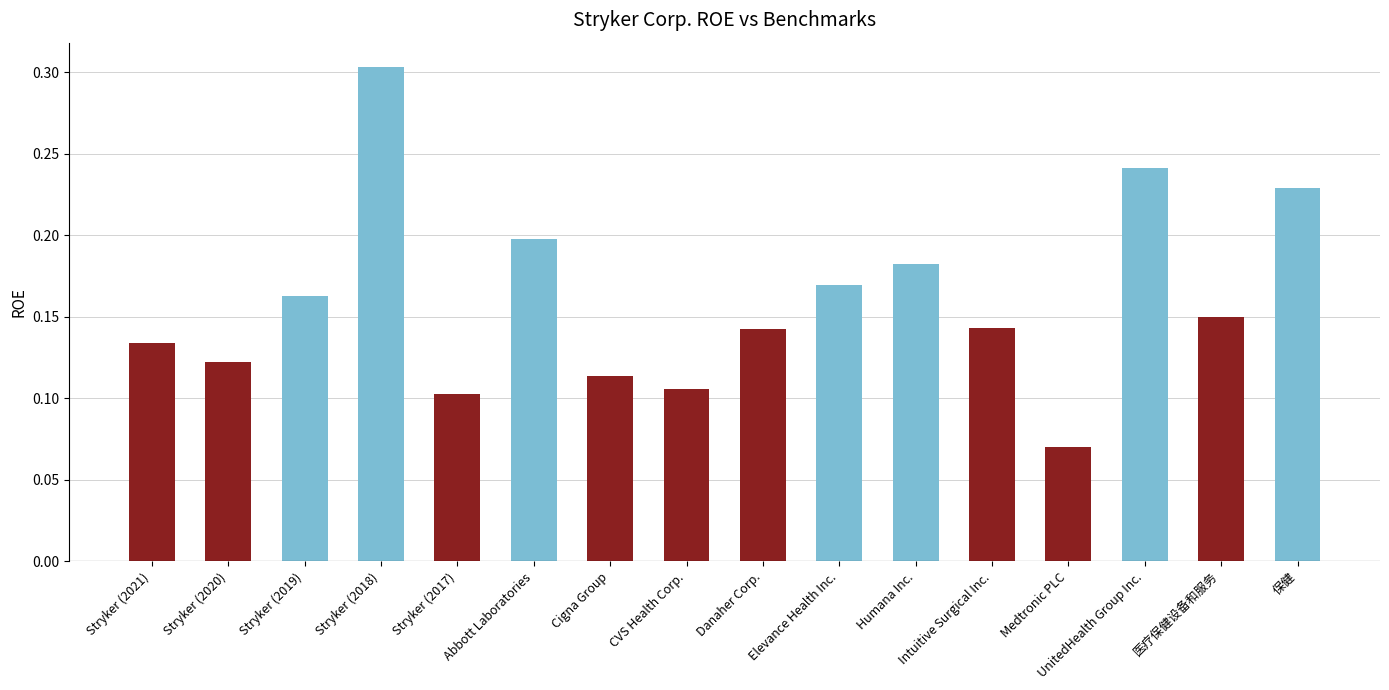

The value at CVS Health Corp. is 0.0. True or false?

False